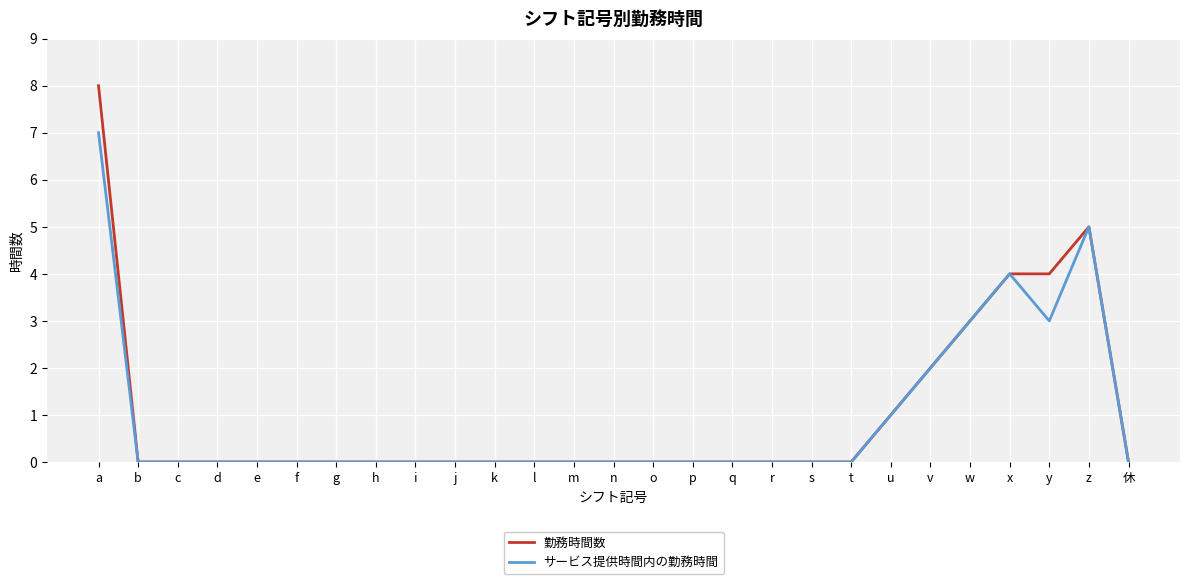

Reading left to right, transcribe all the data shown in this chart.

勤務時間数: 8	0	0	0	0	0	0	0	0	0	0	0	0	0	0	0	0	0	0	0	1	2	3	4	4	5	0
サービス提供時間内の勤務時間: 7	0	0	0	0	0	0	0	0	0	0	0	0	0	0	0	0	0	0	0	1	2	3	4	3	5	0